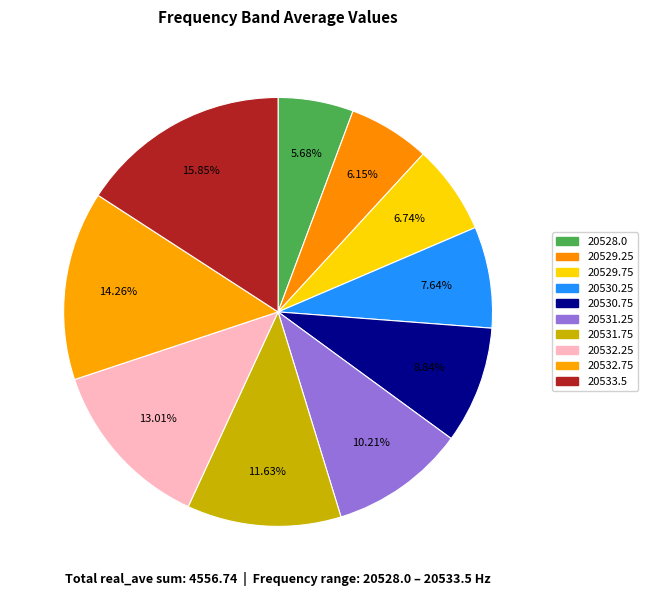

How many segments does this pie chart have?

10